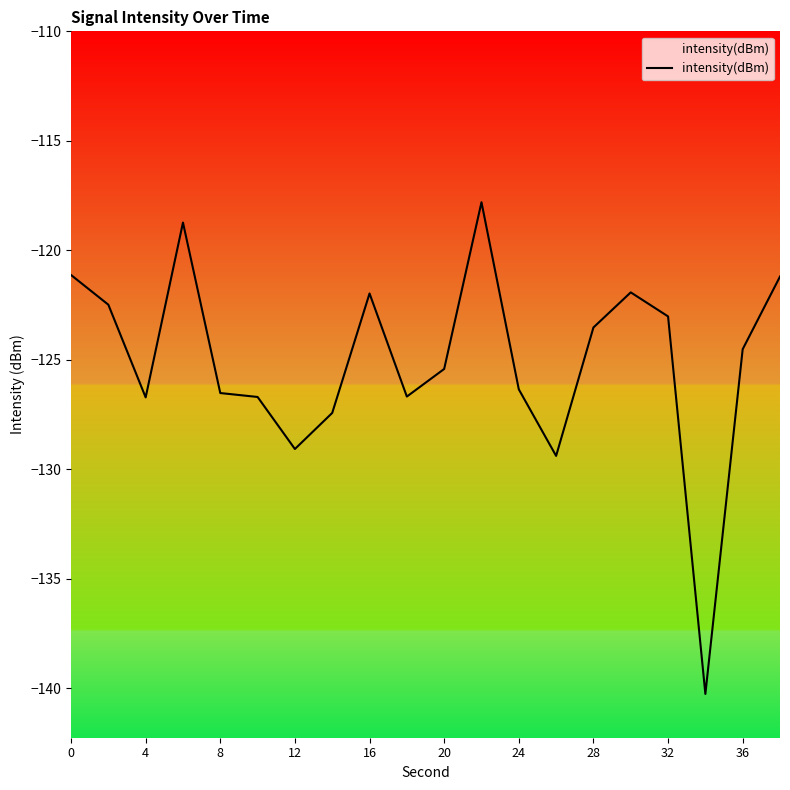

What is the smallest value displayed?

-140.3